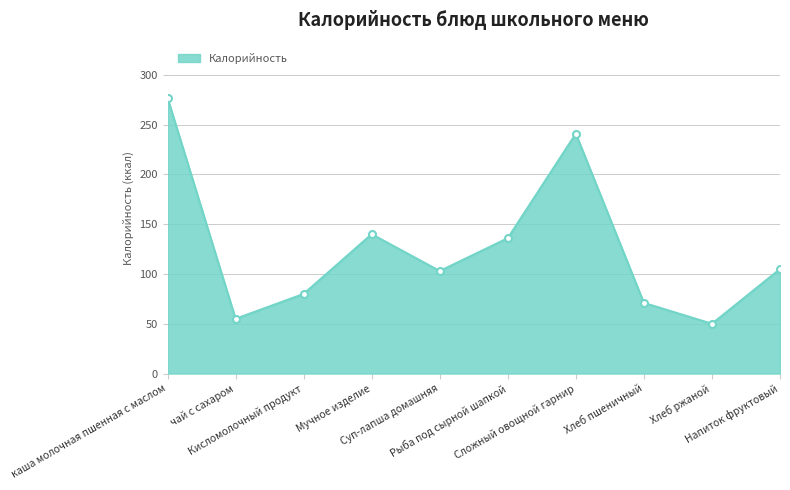

What is the smallest value displayed?

50